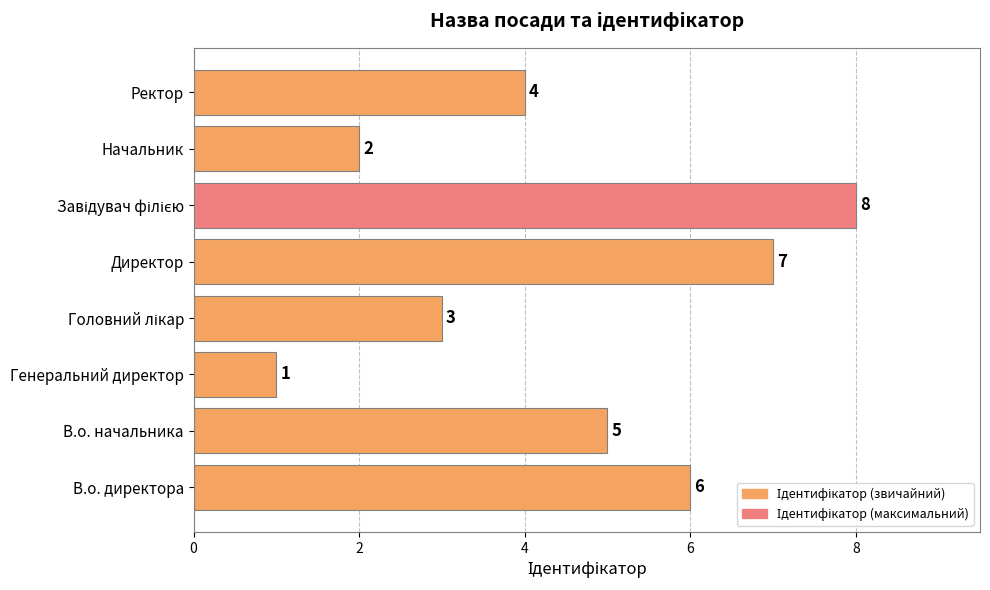

What is the maximum value shown in the chart?

8